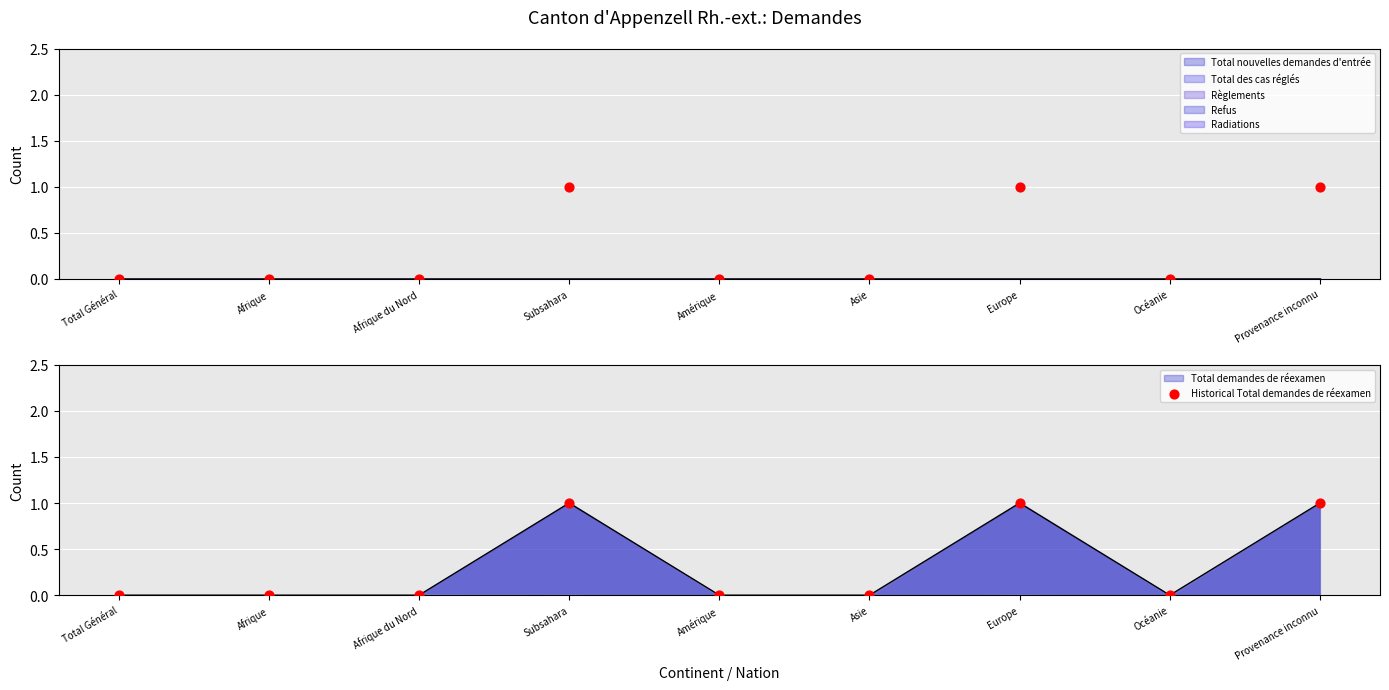

At which category is the sum across all series the highest?

Subsahara